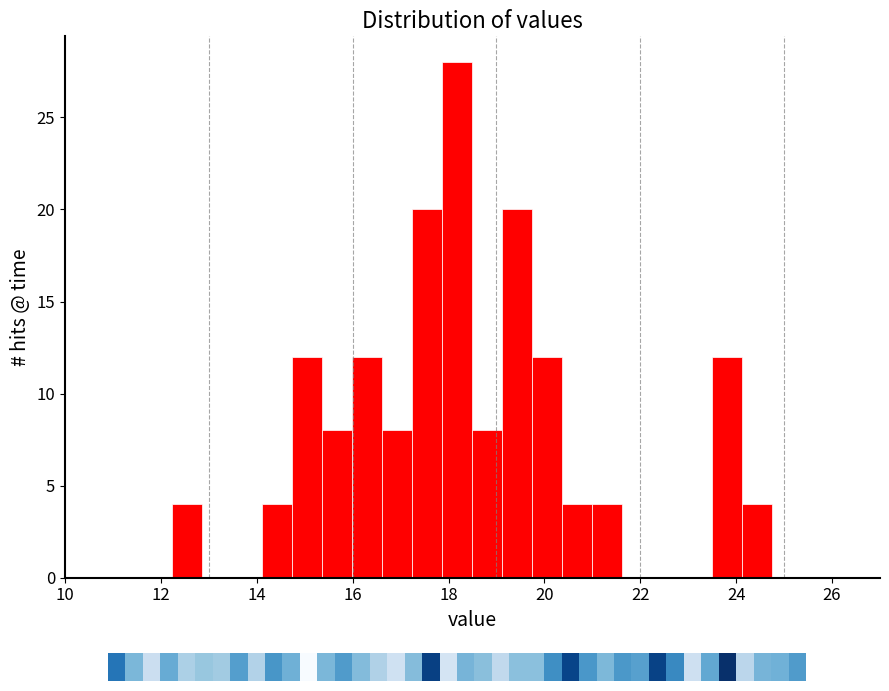

Read against the x-axis, roughly where is the centre of the tallest bar?

18.2